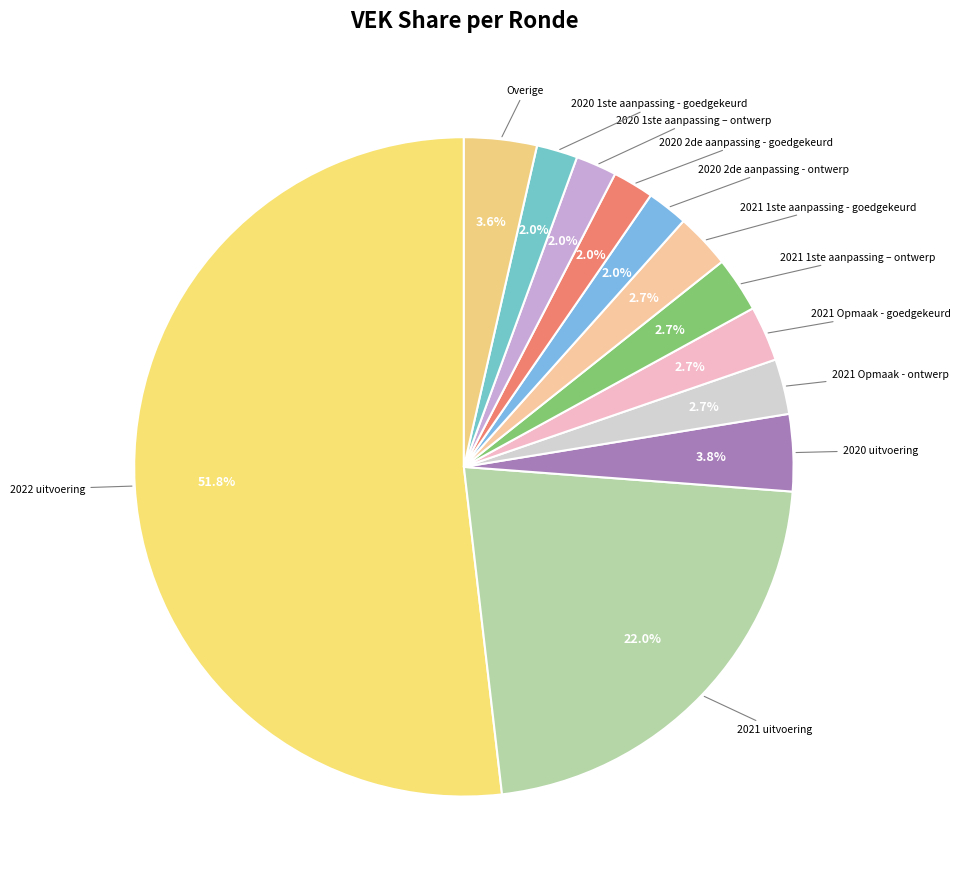

How many slices are in this pie chart?

12